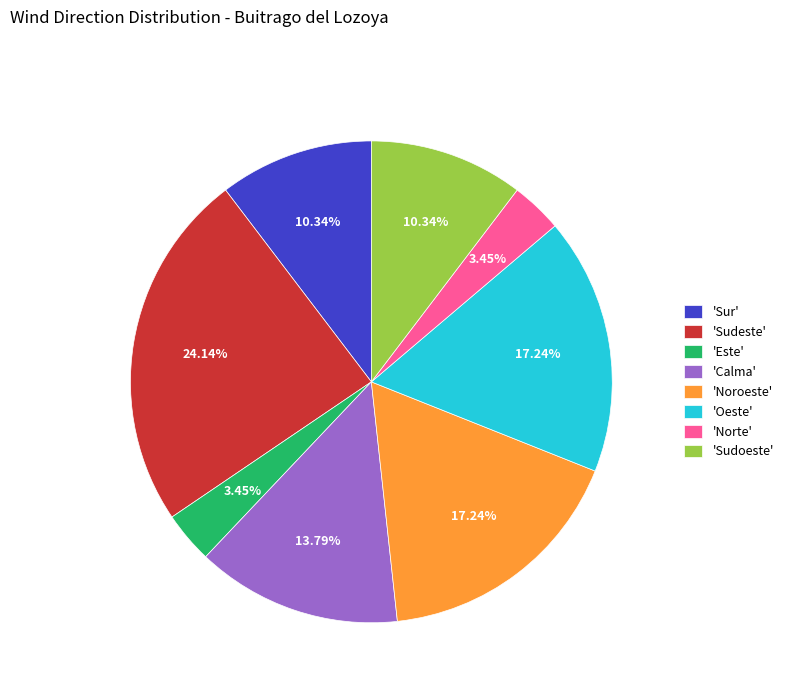

Do 'Oeste' and 'Calma' together represent more than half of the pie?

No